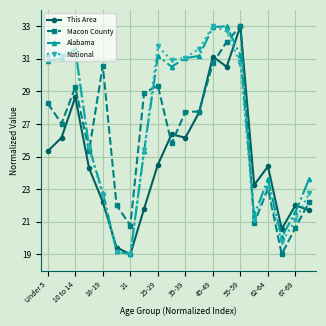

What is the highest value of the Alabama series?

33.0